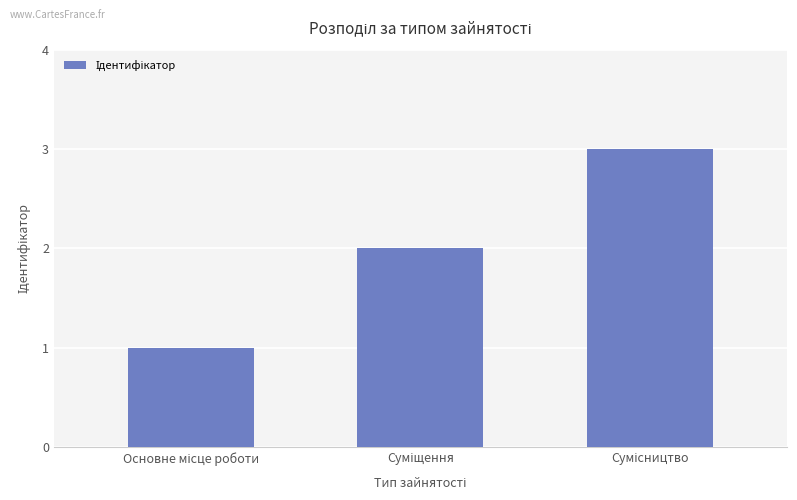

How many data points does each series have?

3